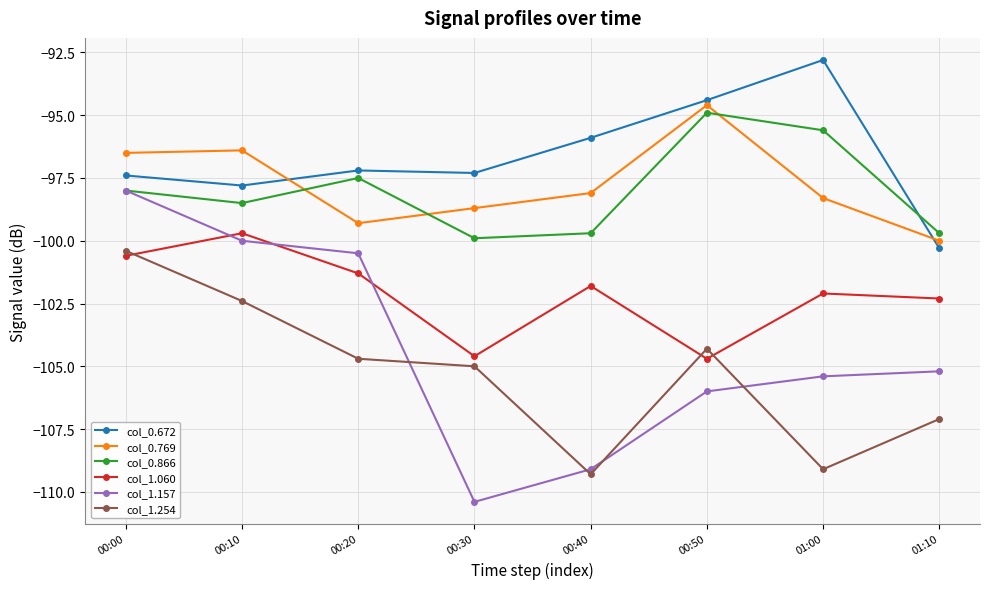

What is the label of the 5th point from the left?

00:40